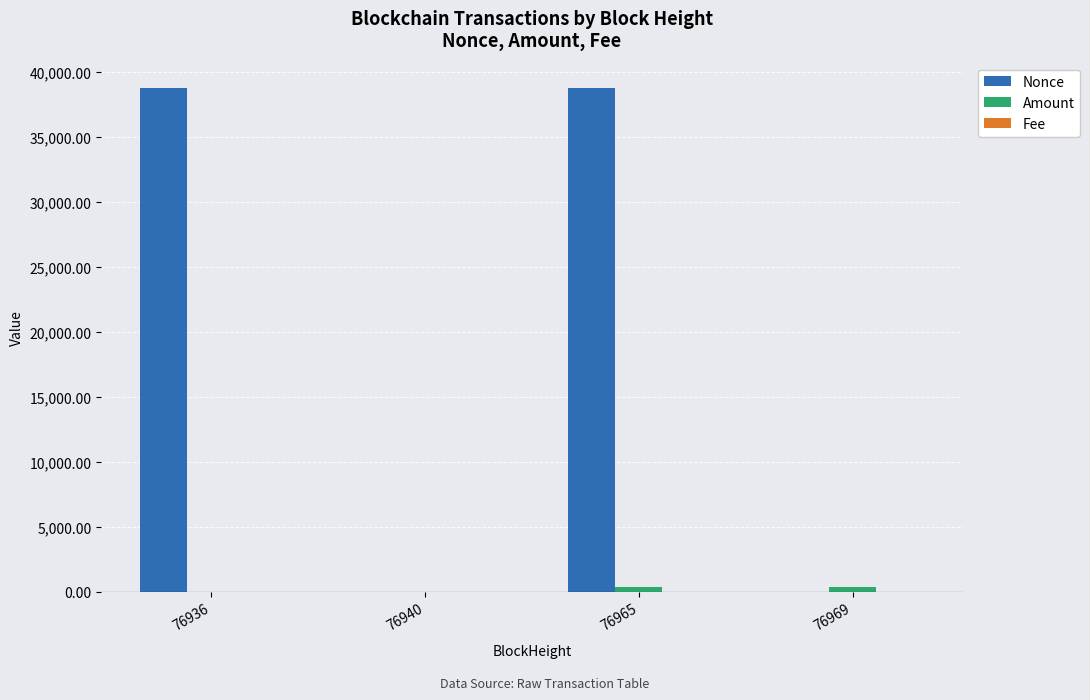

The Nonce series shows 38761.0 at 76965. True or false?

True